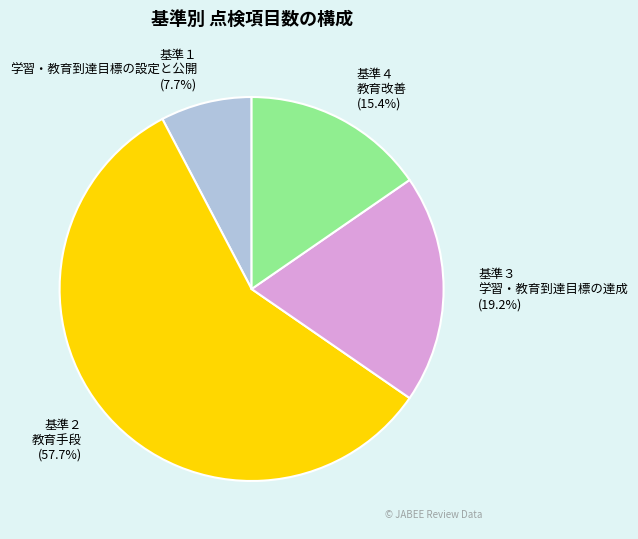

To the nearest percent, what is the difference between the 基準３ 学習・教育到達目標の達成 and 基準４ 教育改善 slice percentages?

4%